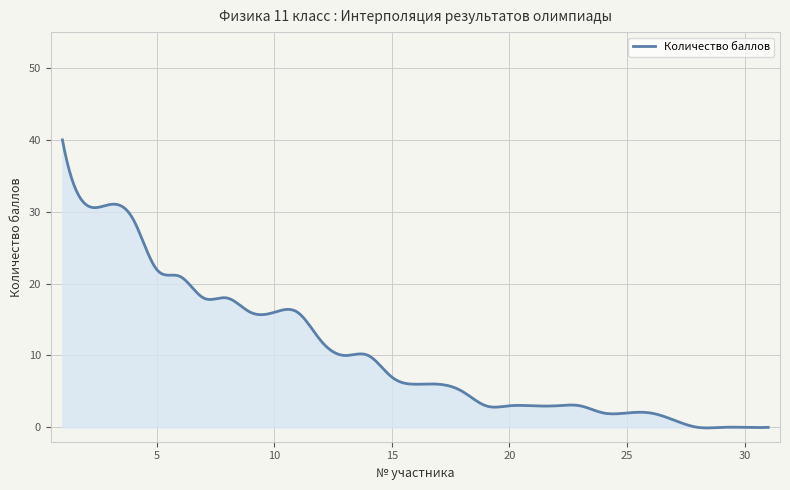

What is the difference between the maximum and minimum values?

40.1